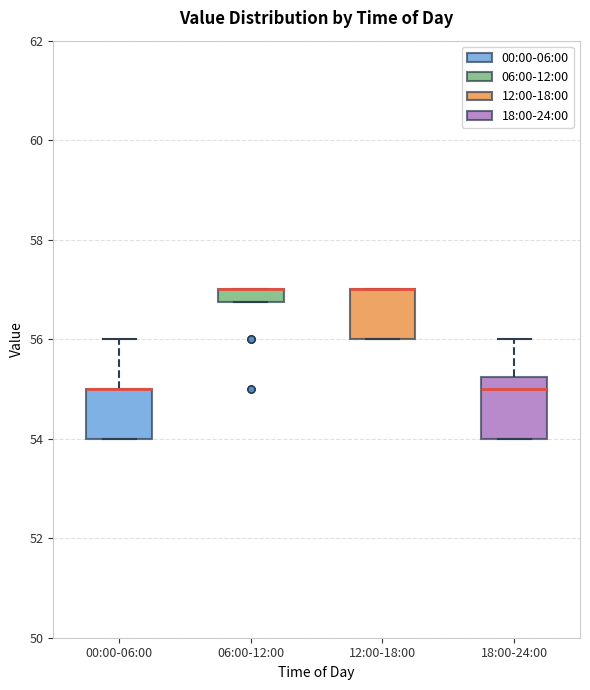

Which box is the tallest, from its lower edge to its upper edge?

18:00-24:00